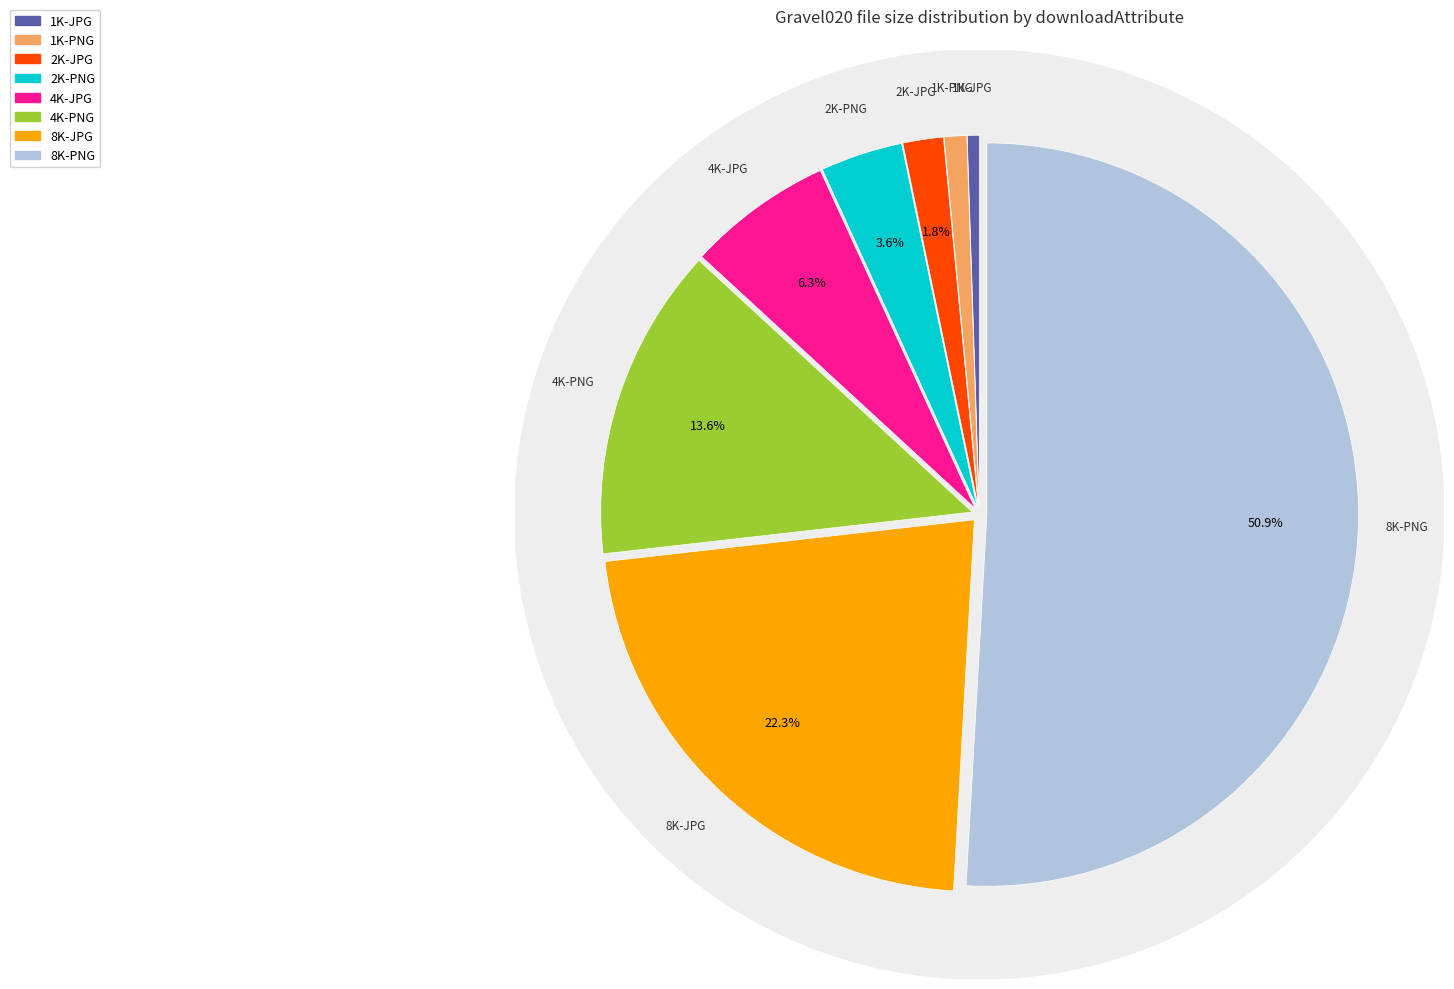

To the nearest percent, what is the difference between the largest and smallest slice percentages?

50%